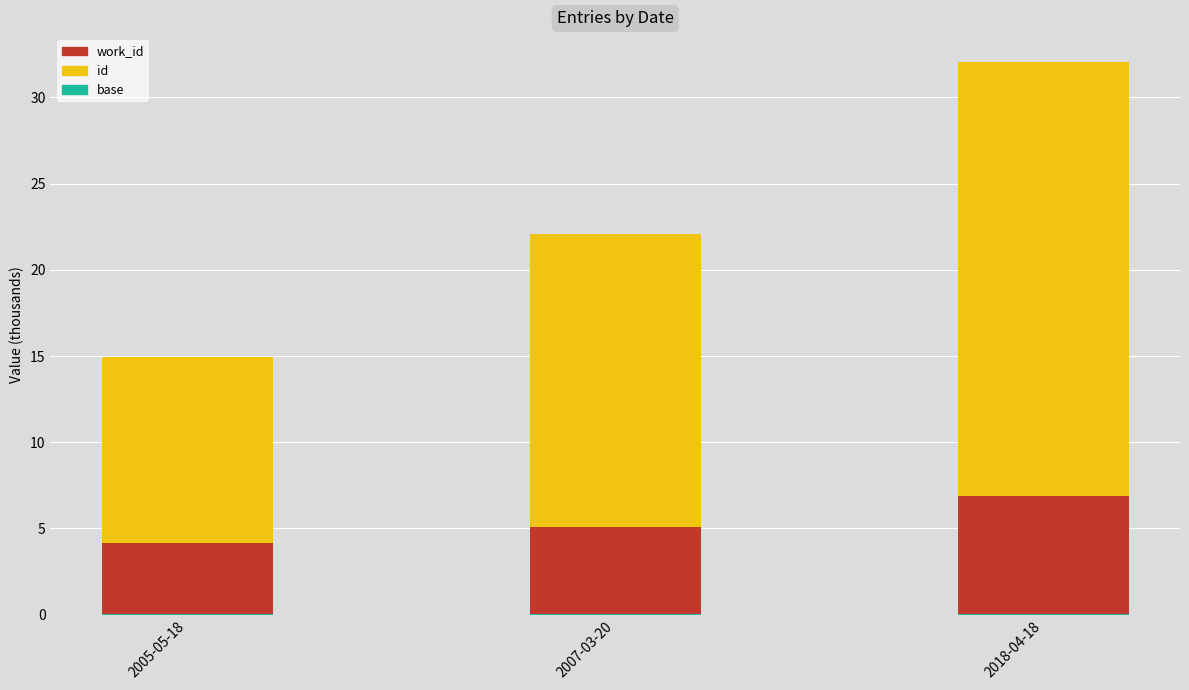

Which has a higher value, 2007-03-20 or 2005-05-18?

2007-03-20